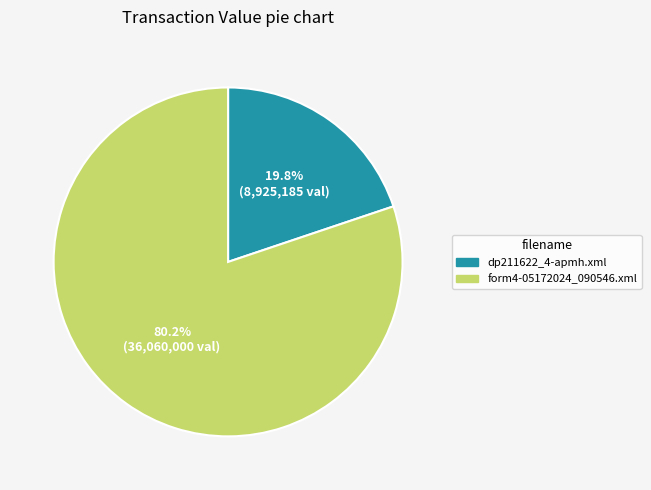

Is it true that dp211622_4-apmh.xml is 20% of the pie?

True